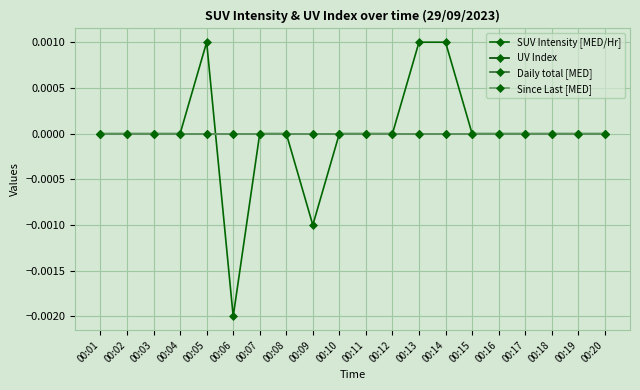

Which series changed the most between 00:09 and 00:16?

SUV Intensity [MED/Hr]